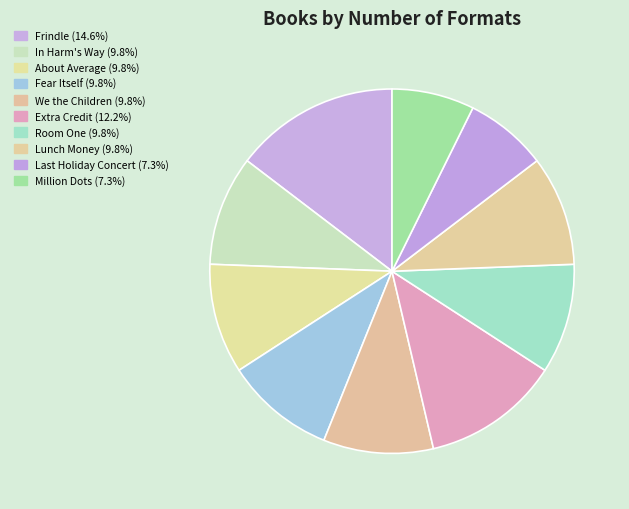

How many slices are in this pie chart?

10